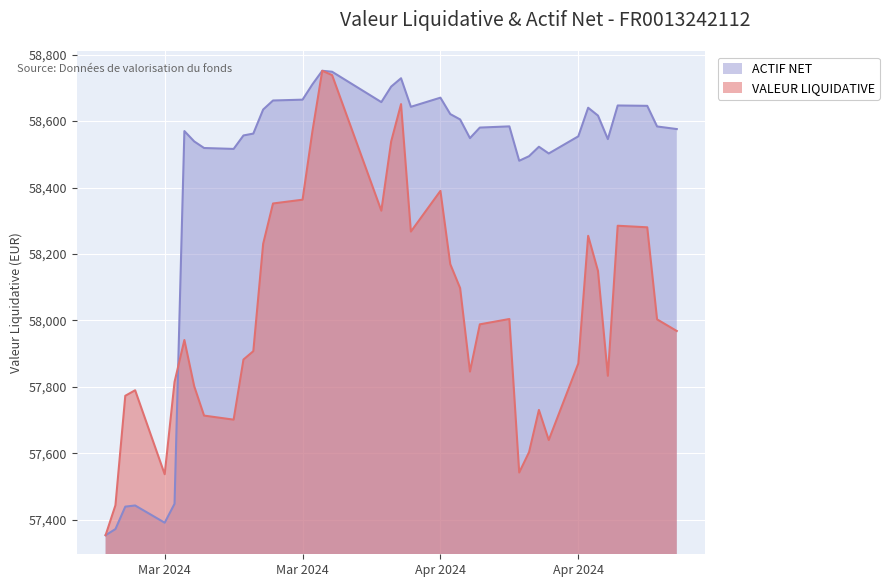

Which series has the widest spread of values?

VALEUR LIQUIDATIVE